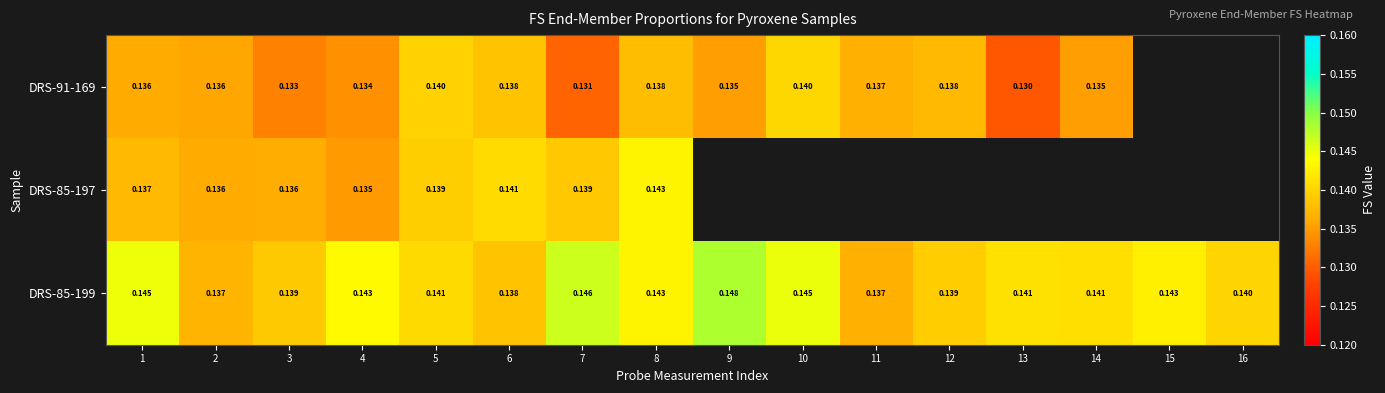

Which category has the highest value in the DRS-85-197 series?

8